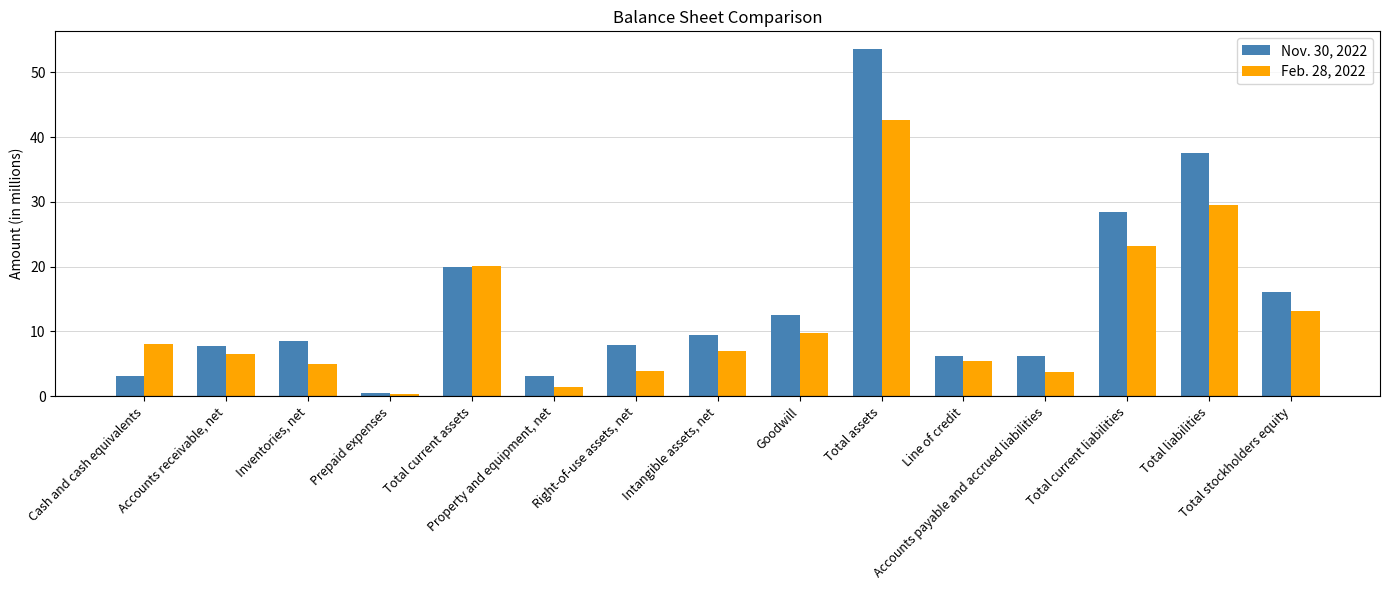

Which series has the largest range (max minus min)?

Nov. 30, 2022